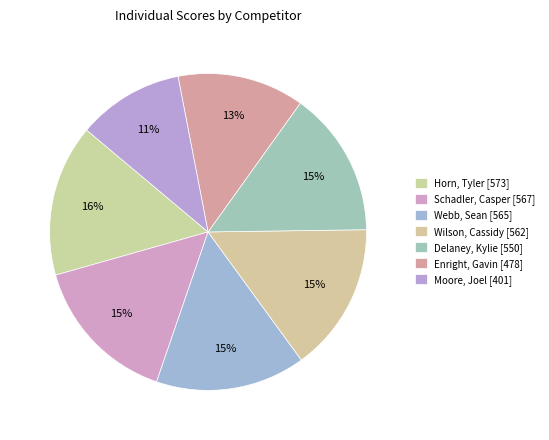

To the nearest percent, what is the difference between the largest and smallest slice percentages?

5%